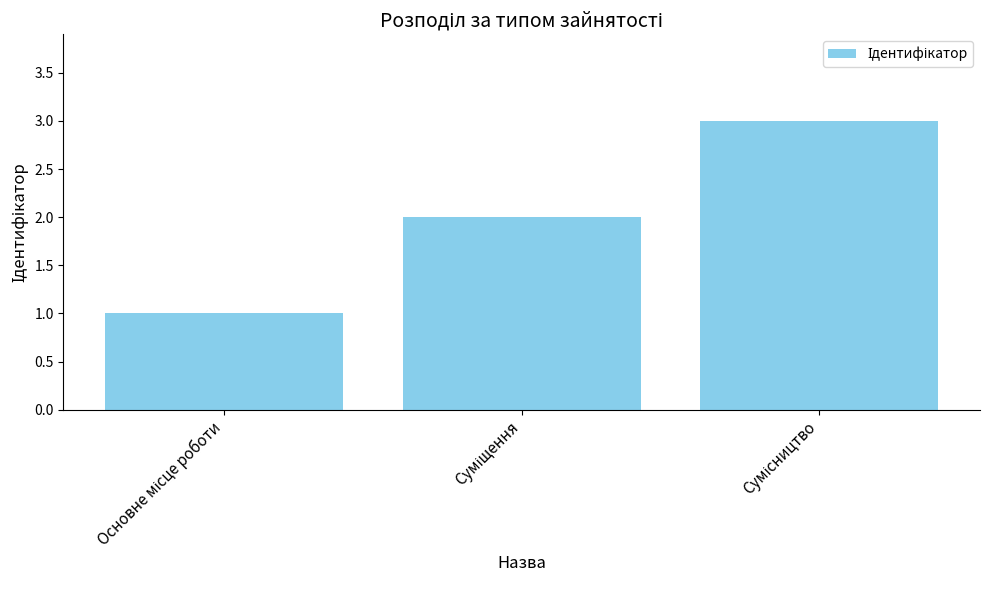

What is the sum of all values?

6